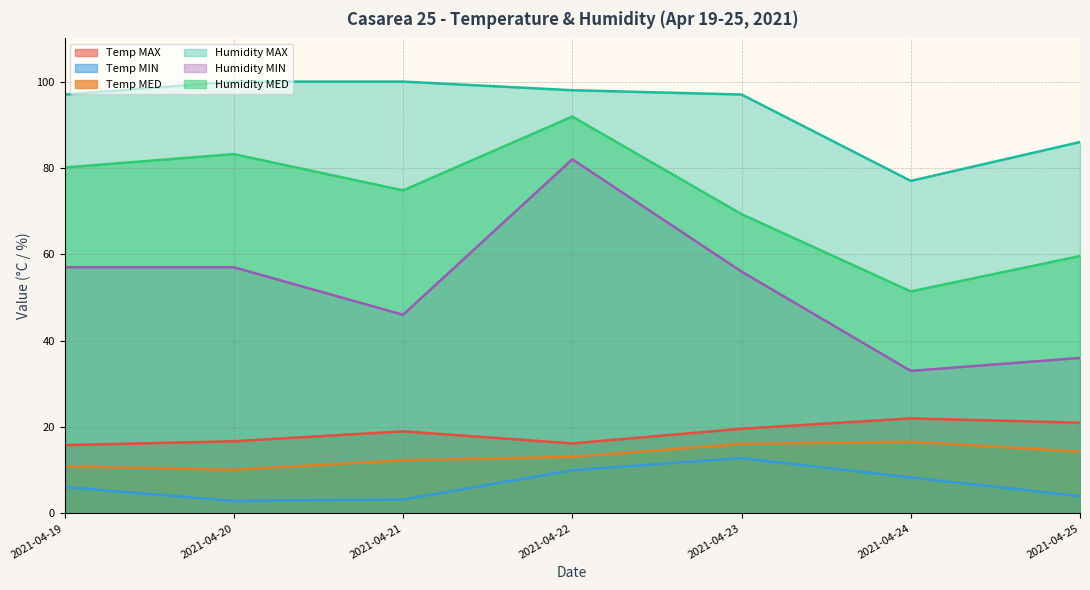

What is the value of the Humidity MED point at the 4th from the left?

91.9